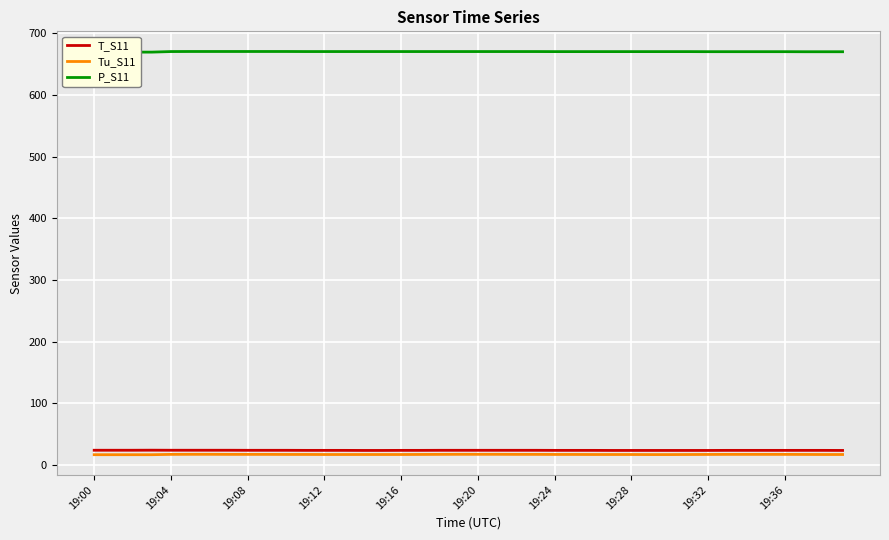

What are all the series names shown in the legend?

T_S11, Tu_S11, P_S11